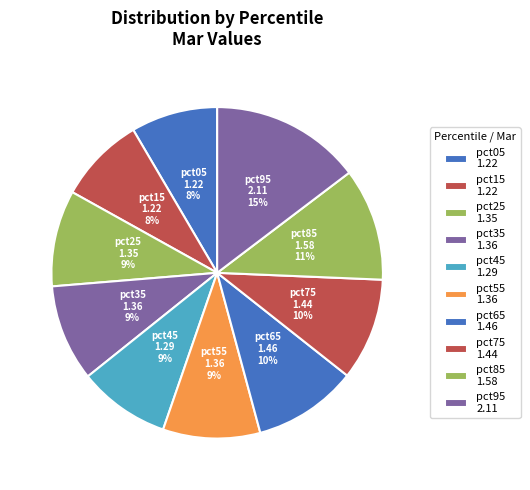

What is the largest slice in the pie chart?

pct95